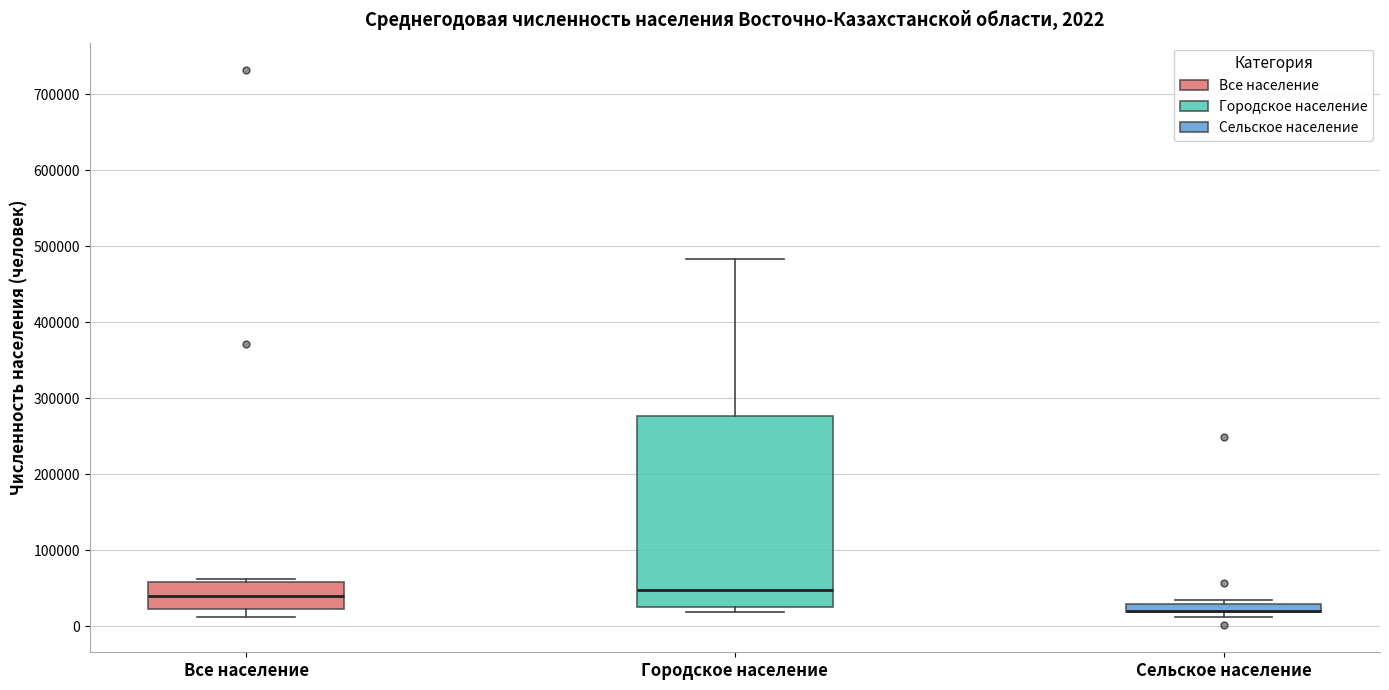

Which box is the tallest, from its lower edge to its upper edge?

Городское население